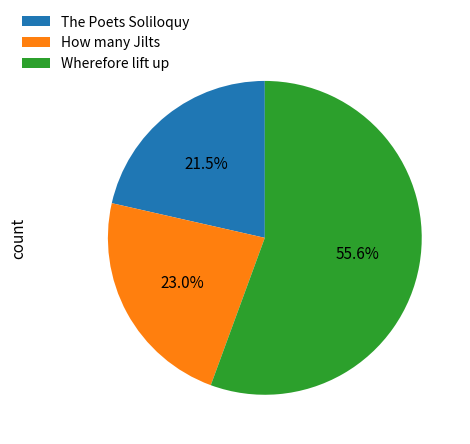

To the nearest percent, what is the difference between the Wherefore lift up and The Poets Soliloquy slice percentages?

34%